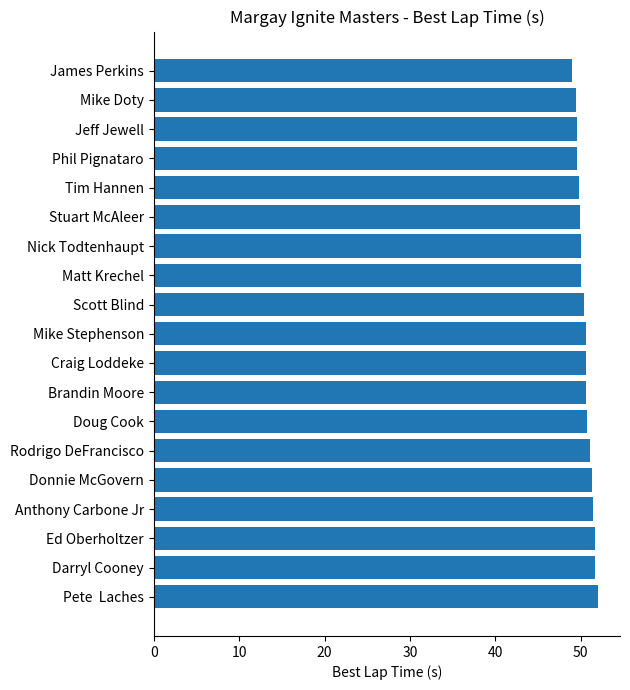

Is it true that the value at Craig Loddeke is 50.7?

True